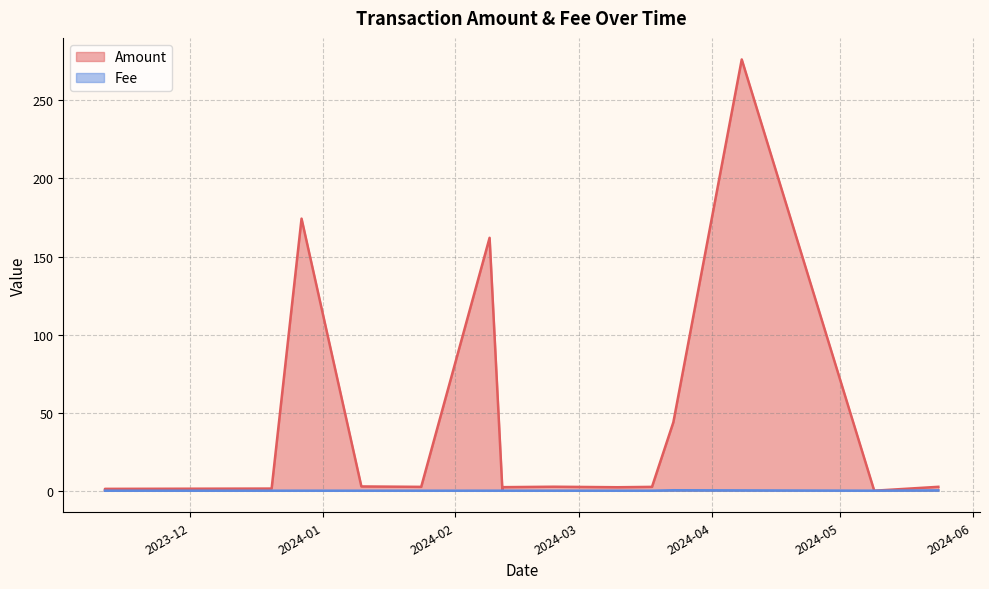

What is the difference between the Fee values at 2024-04-08 and 2024-02-24?

0.2